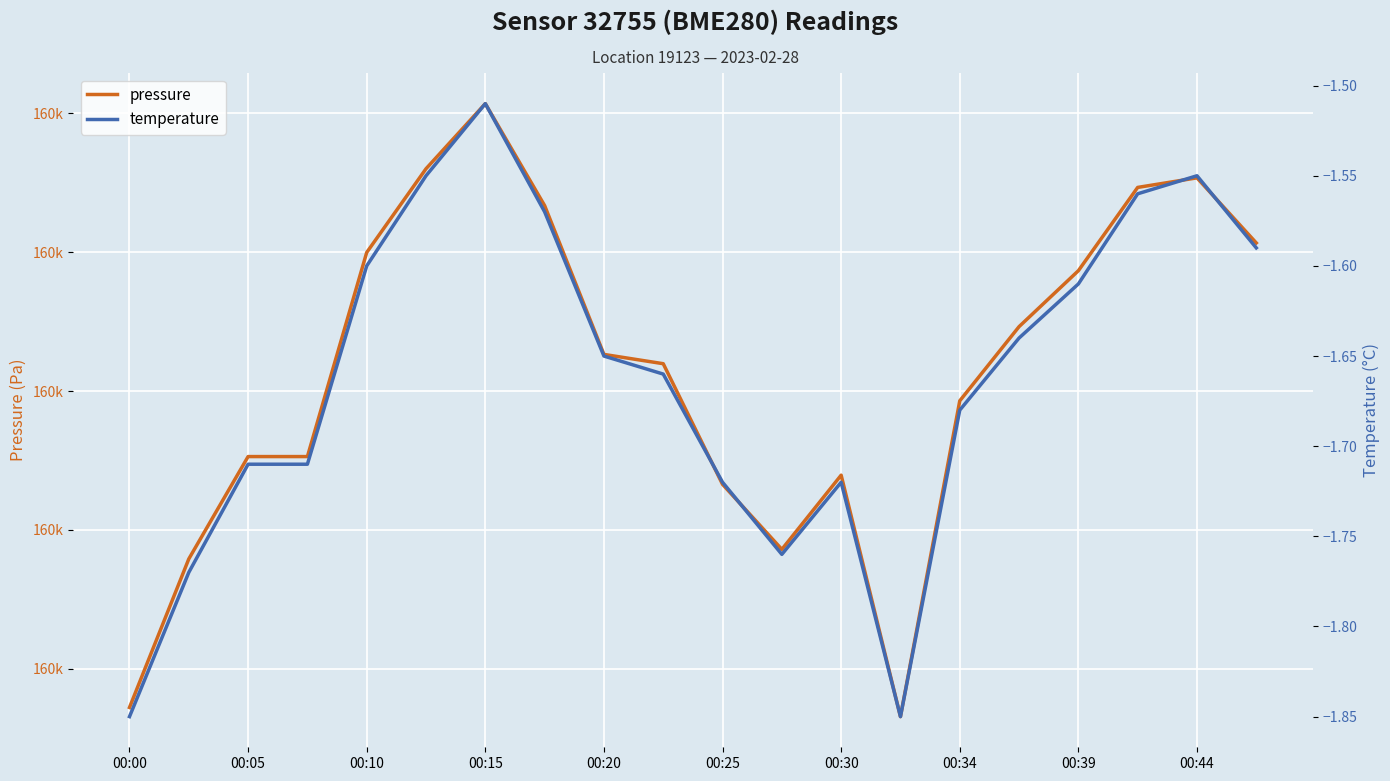

At 00:15, list the series in order from largest to smallest.

pressure, temperature